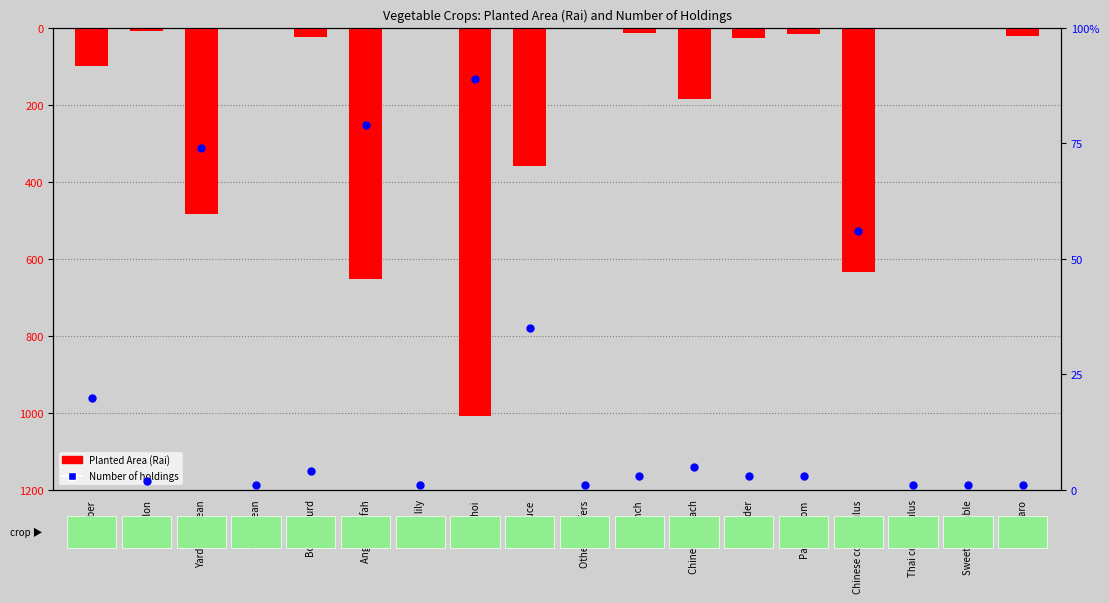

Which series contains the lowest Y value?

Planted Area (Rai)